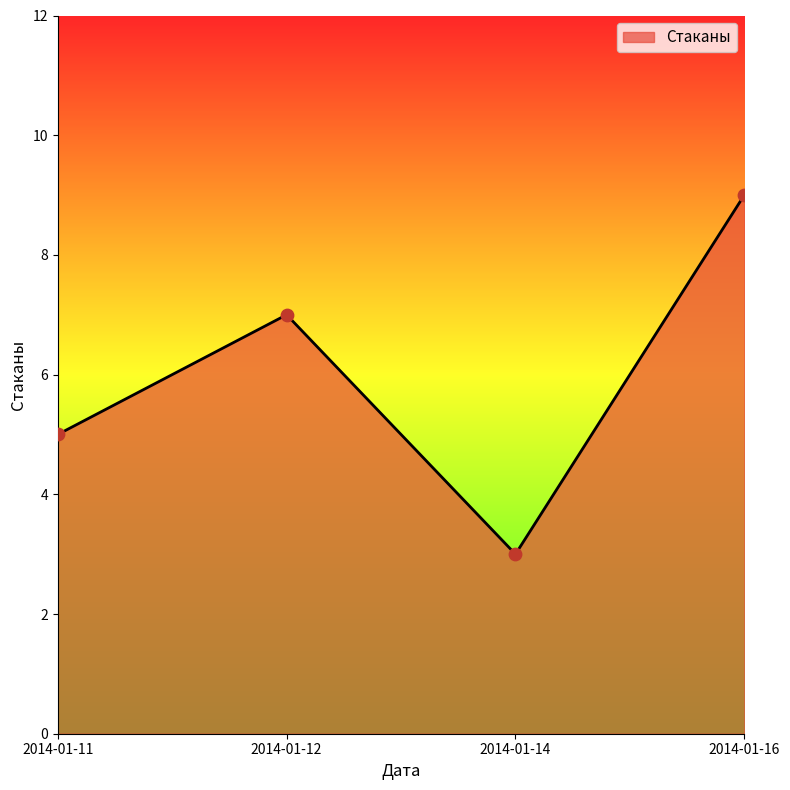

Between 2014-01-14 and 2014-01-11, which is larger?

2014-01-11